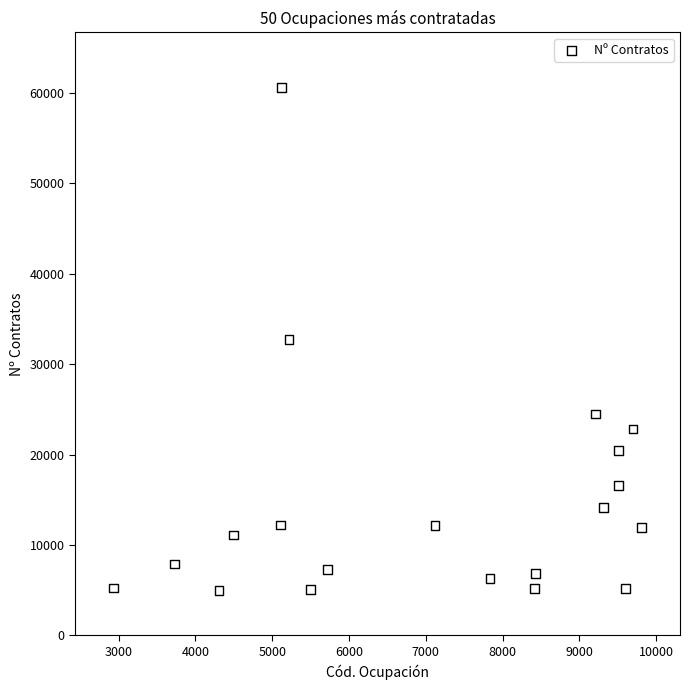

What is the range of Y values (max minus min)?

55684